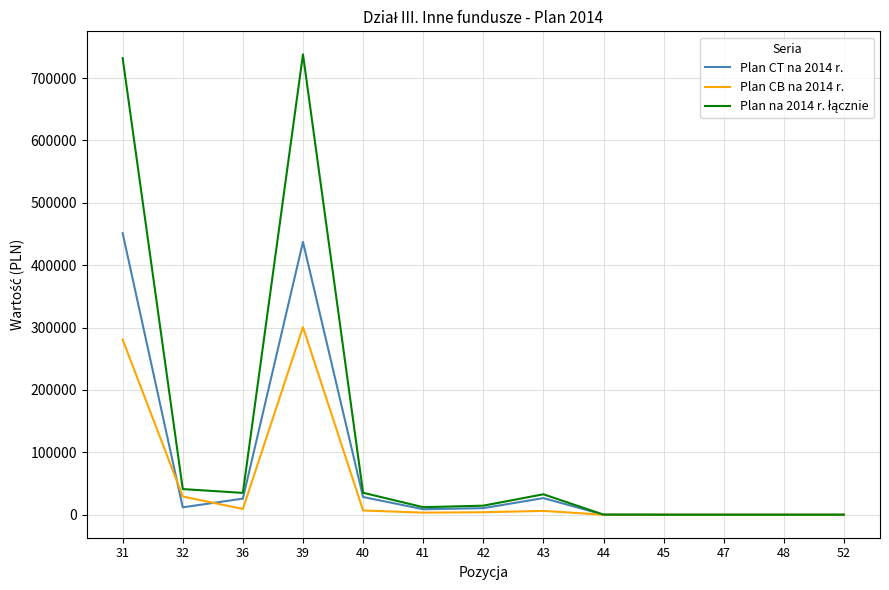

What is the difference between the highest and lowest values at 43?

26635.0